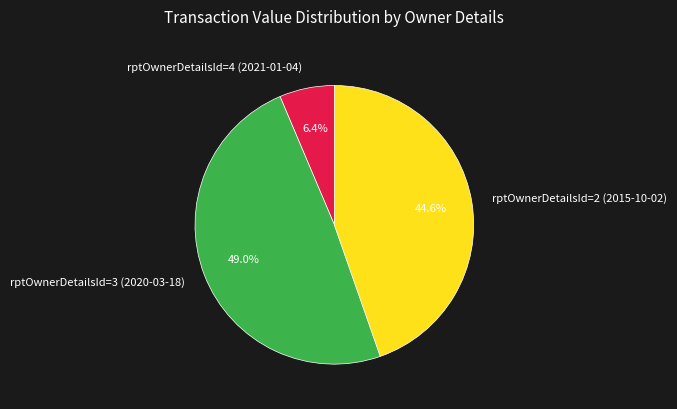

What is the largest slice in the pie chart?

rptOwnerDetailsId=3 (2020-03-18)